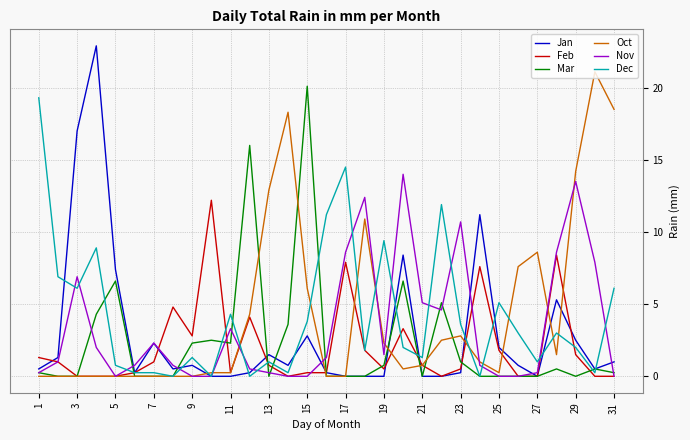

What is the maximum value shown in the chart?

22.9